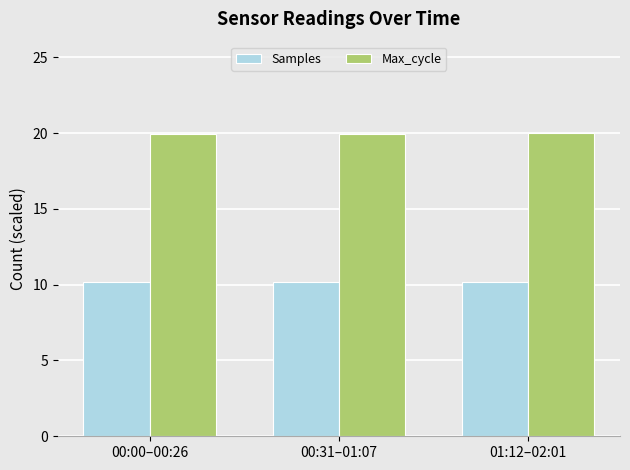

What is the total value across all series at 00:31–01:07?

30.1